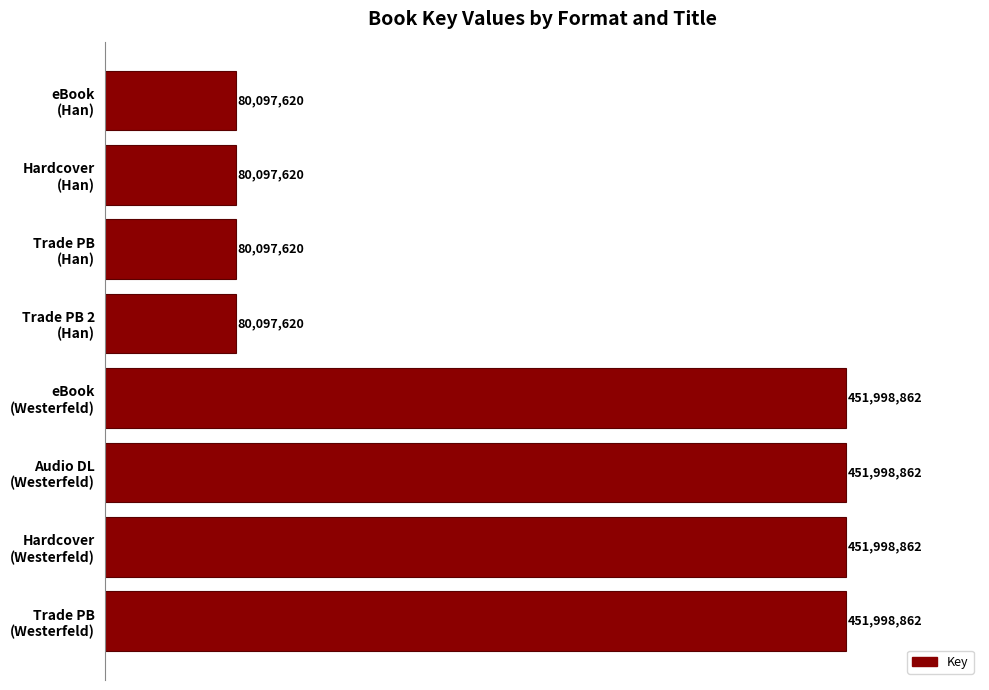

How many categories are shown in the chart?

8